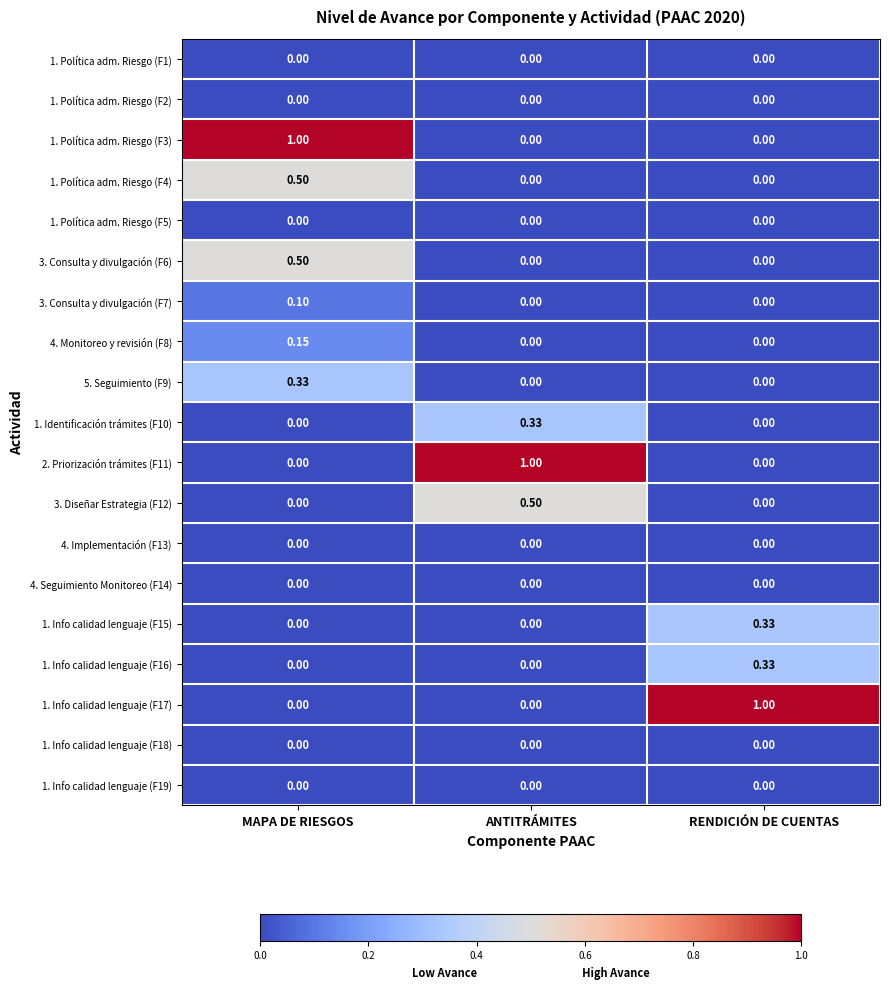

At which category is the sum across all series the highest?

MAPA DE RIESGOS